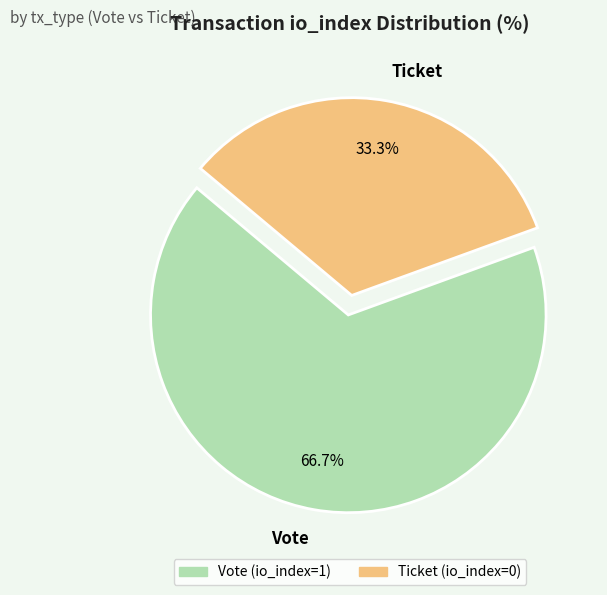

Which slice is the largest?

Vote